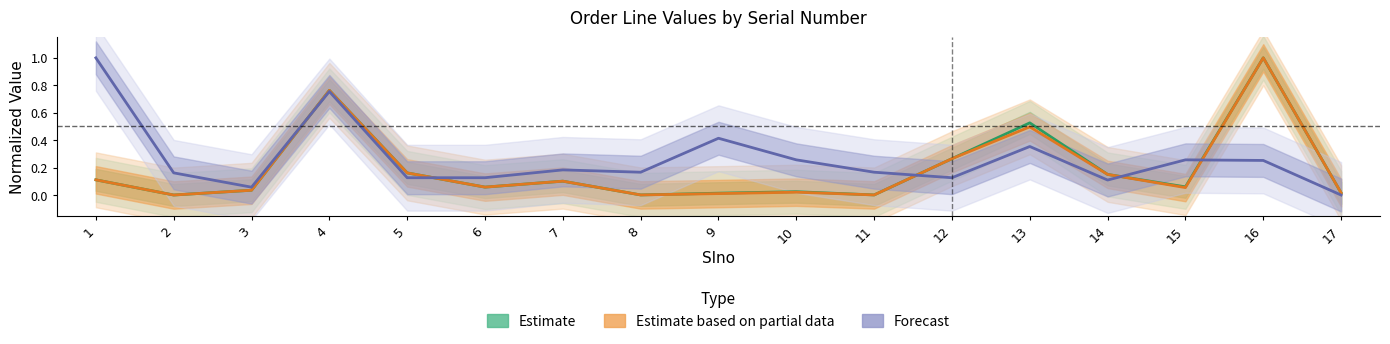

At how many categories does at least one series exceed 0?

17